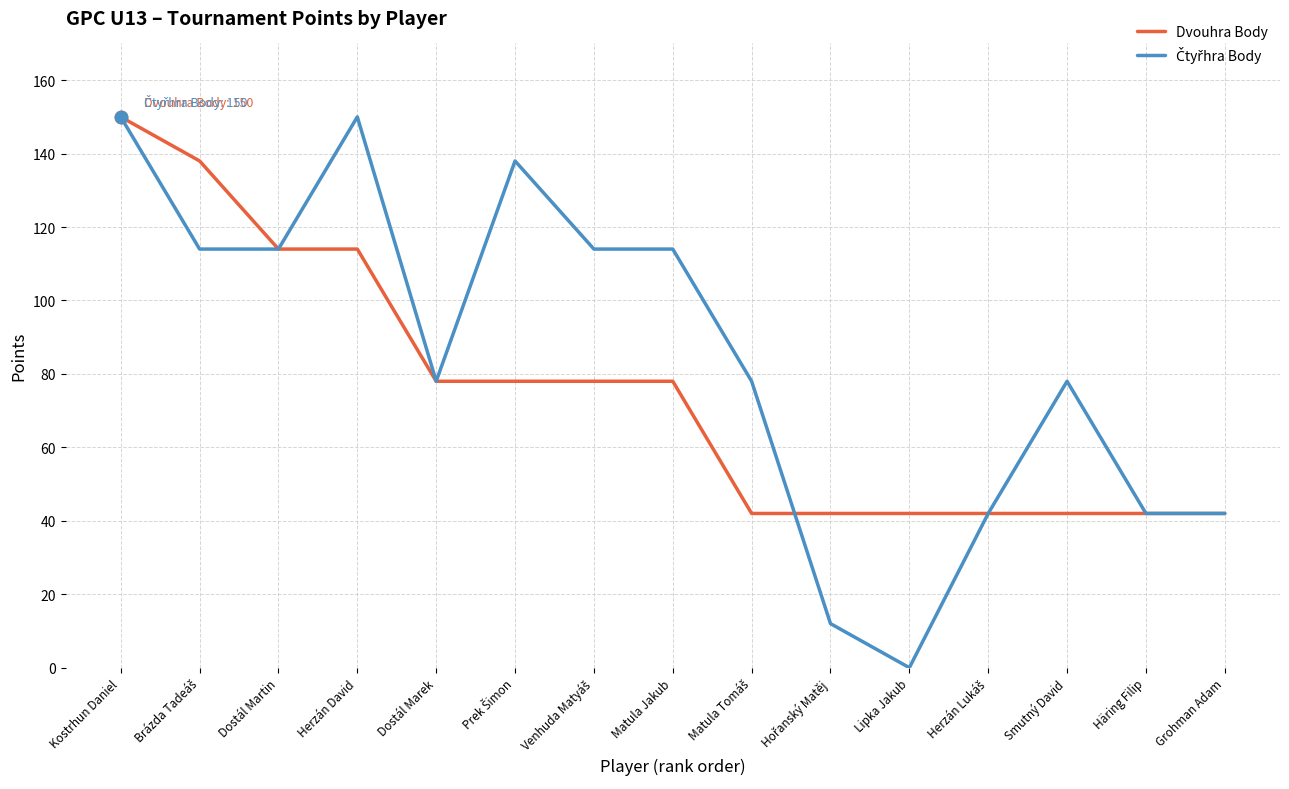

What is the total value across all series at Herzán Lukáš?

84